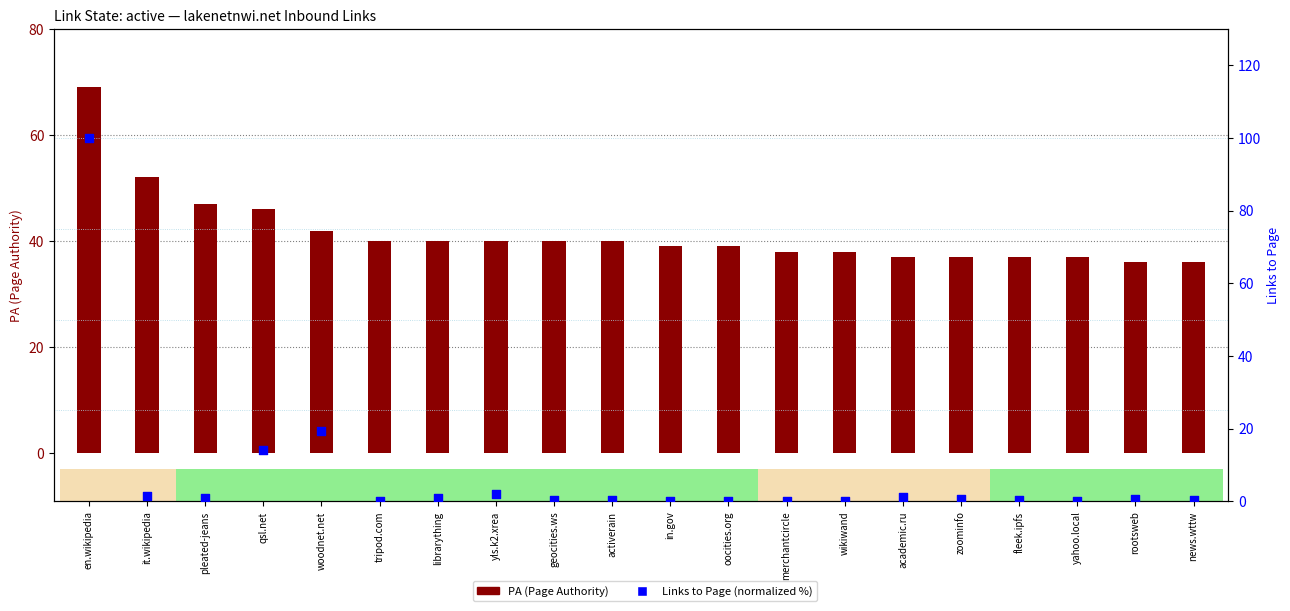

Which series reaches the maximum Y coordinate?

Links to Page (normalized)